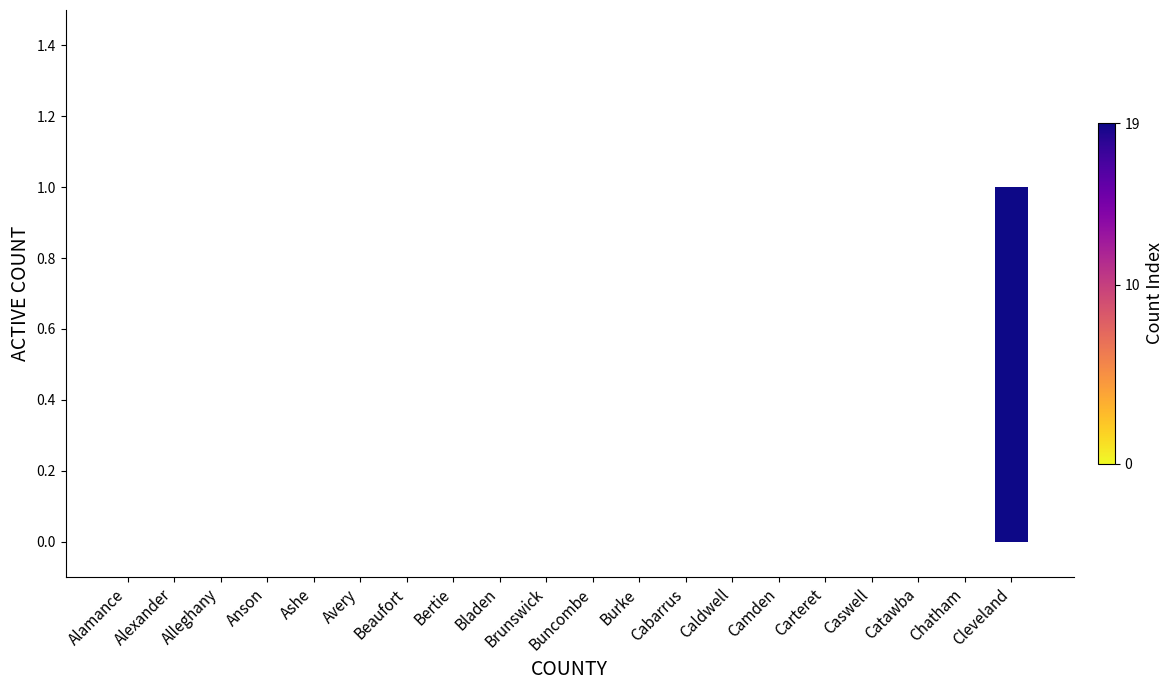

At which category does the chart reach its peak across all series?

Cleveland